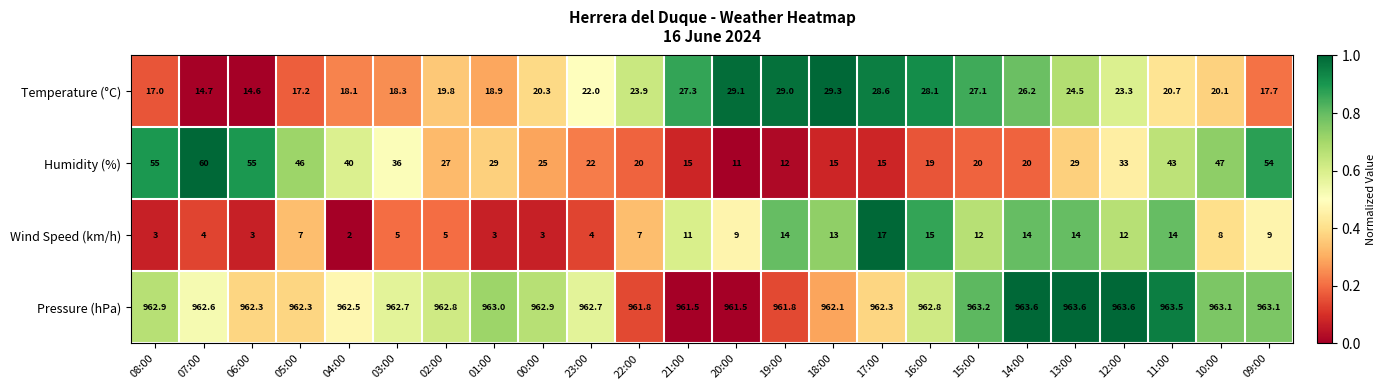

What is the spread (max minus min) of values at 00:00?

959.9